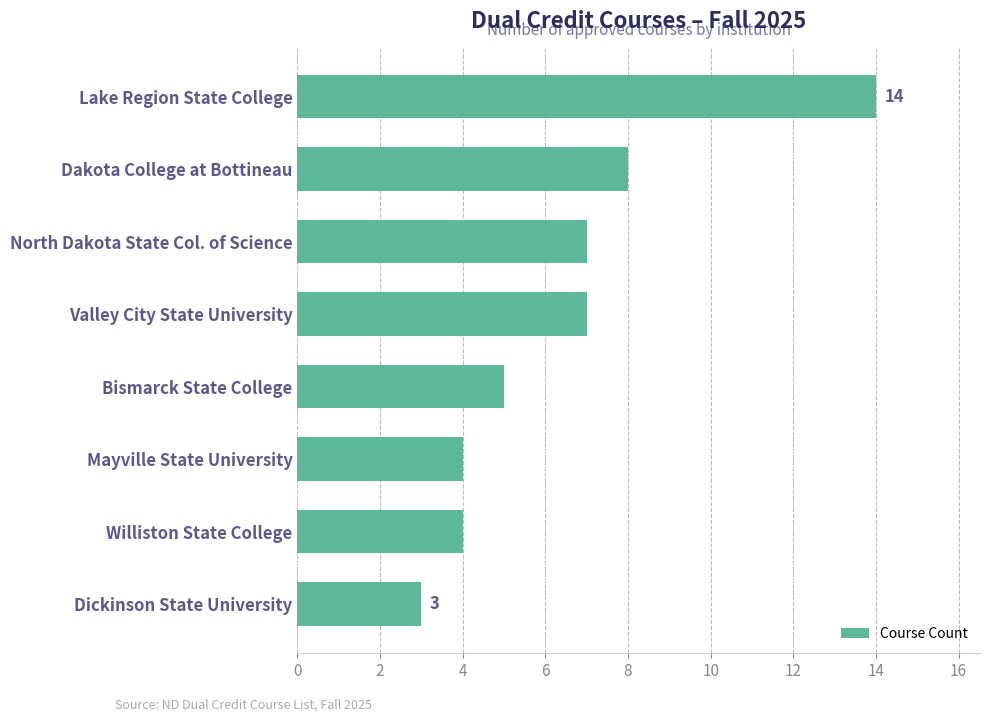

What is the difference between the values at Williston State College and Lake Region State College?

10